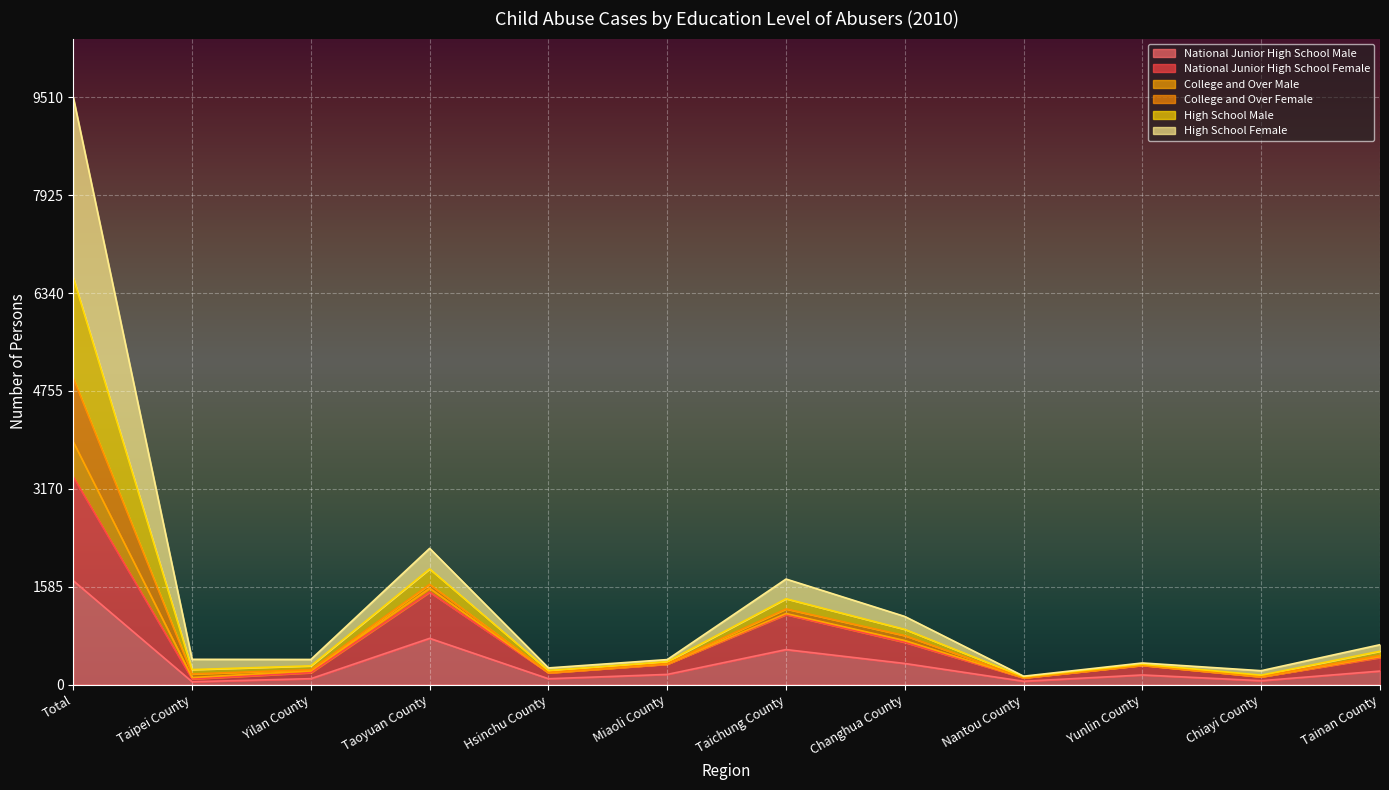

Is the value of National Junior High School Female at Changhua County greater than the value of High School Male at Yunlin County?

Yes